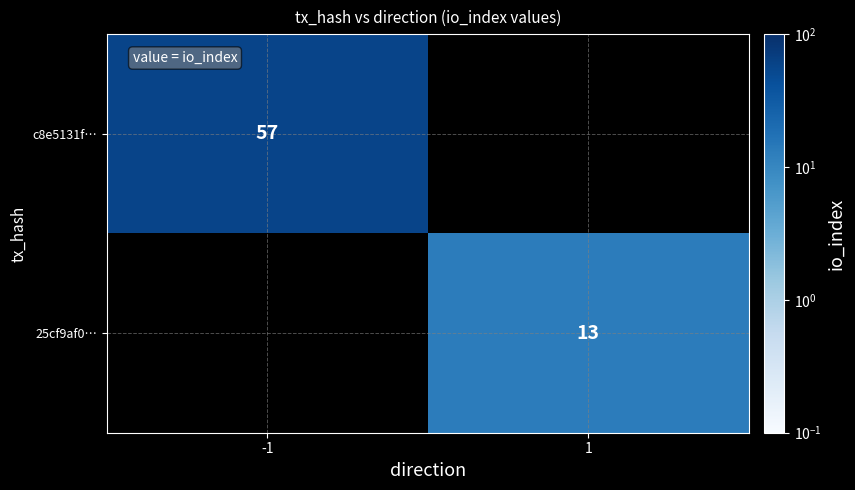

At which category does the chart reach its peak across all series?

-1